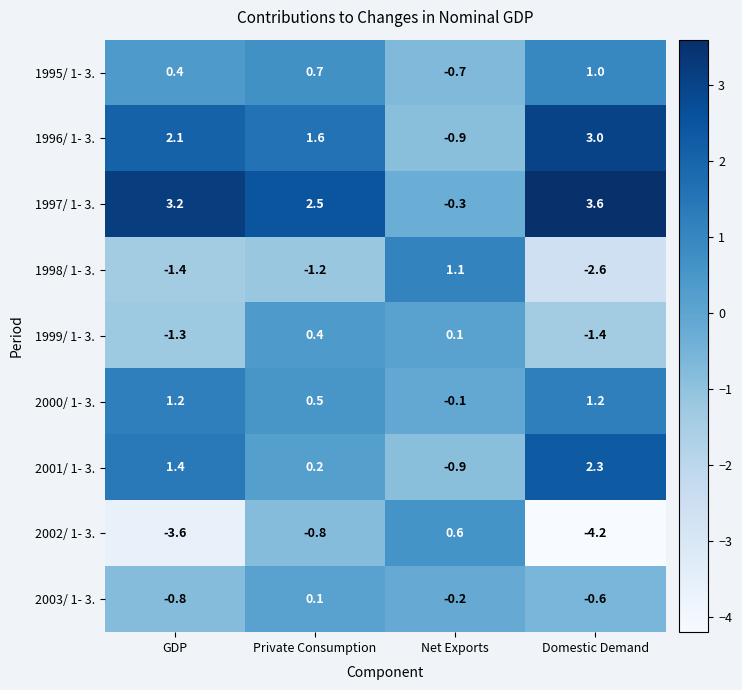

Rank the series at Domestic Demand from lowest to highest value.

2002/ 1- 3., 1998/ 1- 3., 1999/ 1- 3., 2003/ 1- 3., 1995/ 1- 3., 2000/ 1- 3., 2001/ 1- 3., 1996/ 1- 3., 1997/ 1- 3.